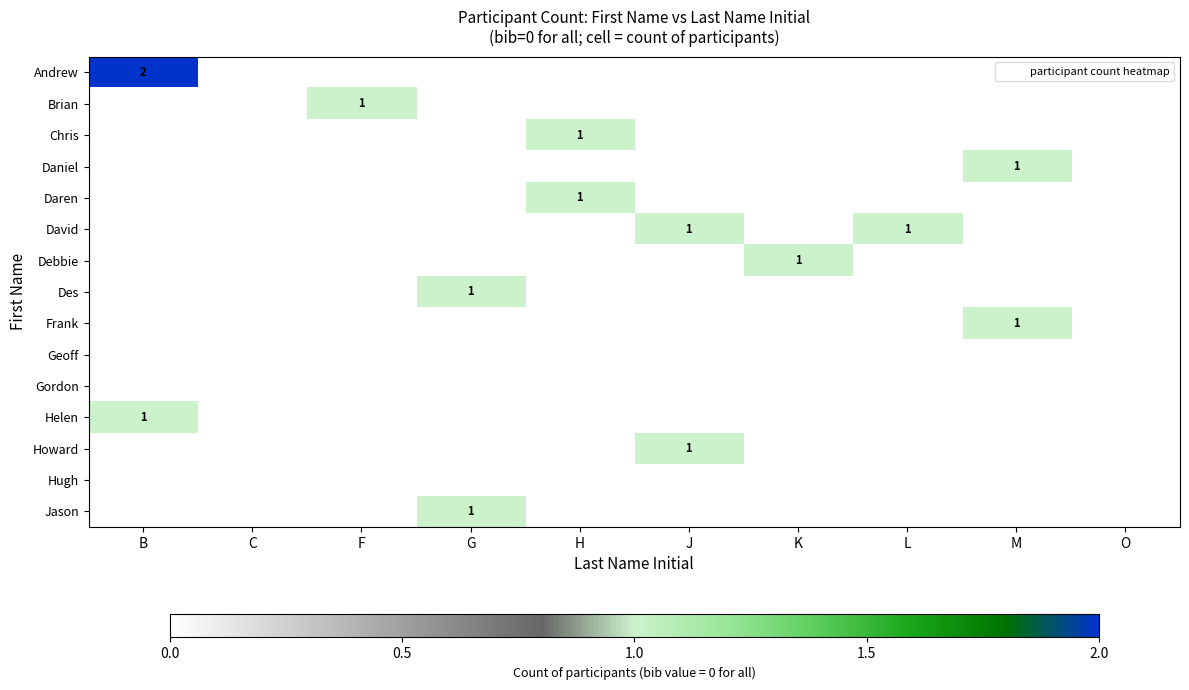

At which label is Hugh closest to 0?

B